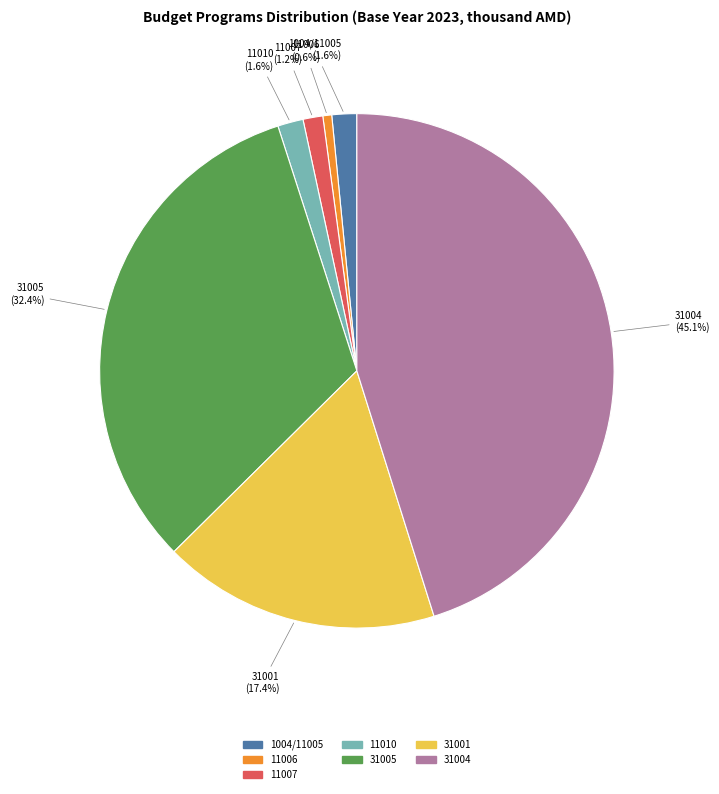

Does any single category account for the majority?

No